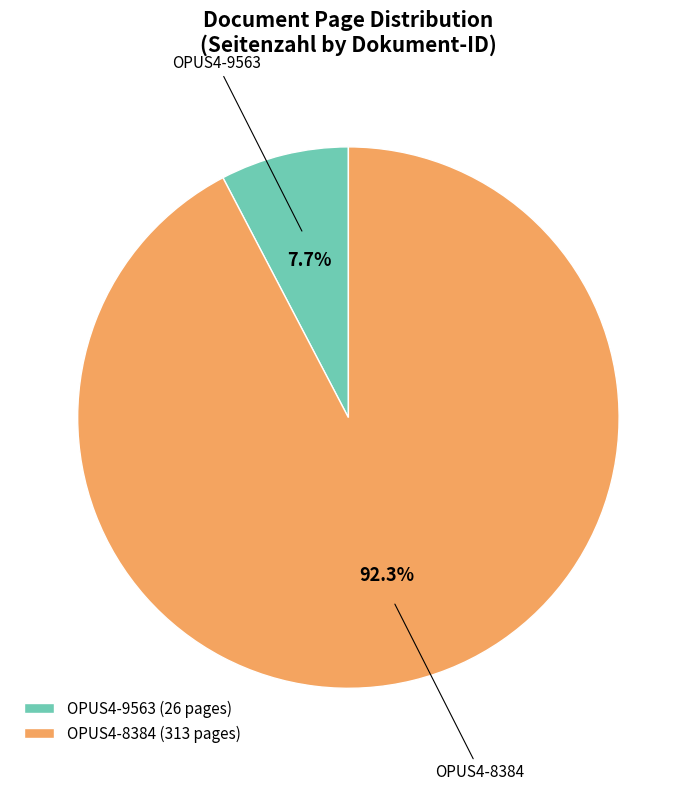

What is the smallest slice in the pie chart?

OPUS4-9563